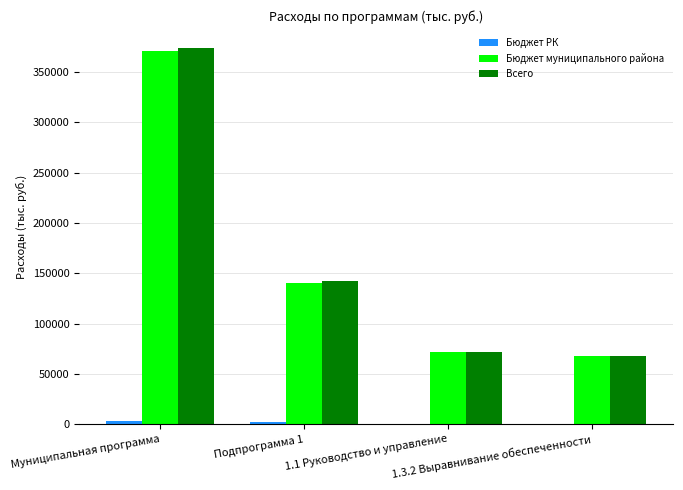

What is the greatest value displayed?

373980.1